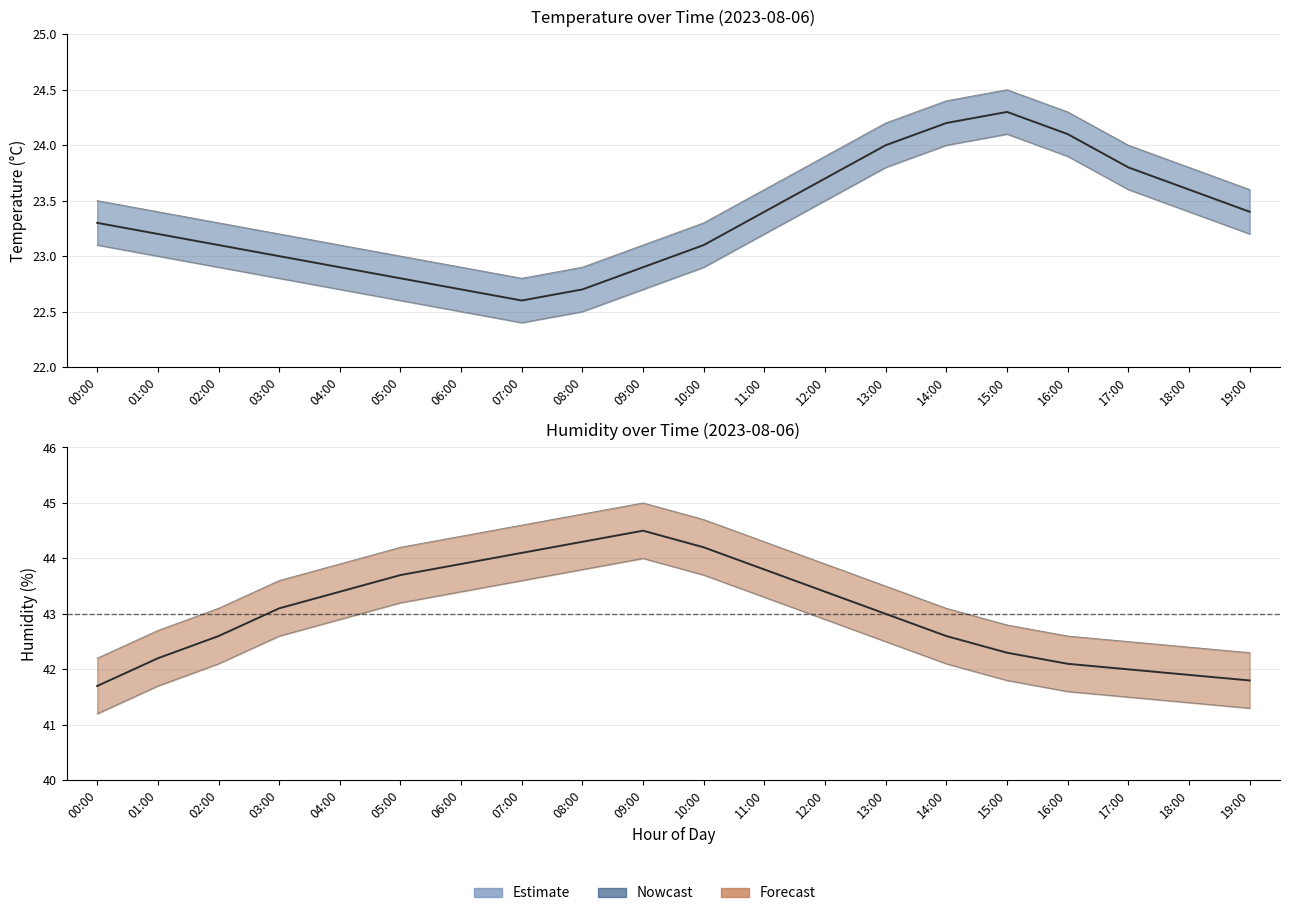

At which category does the data reach its first local peak?

09:00